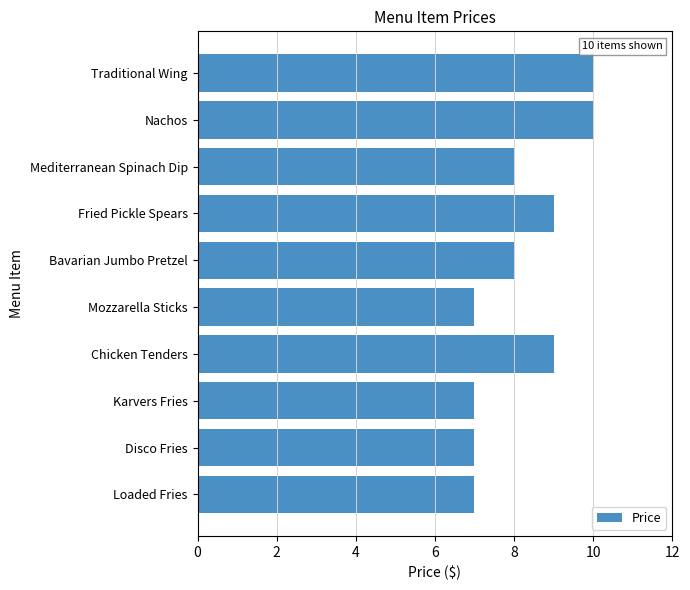

What is the greatest value displayed?

10